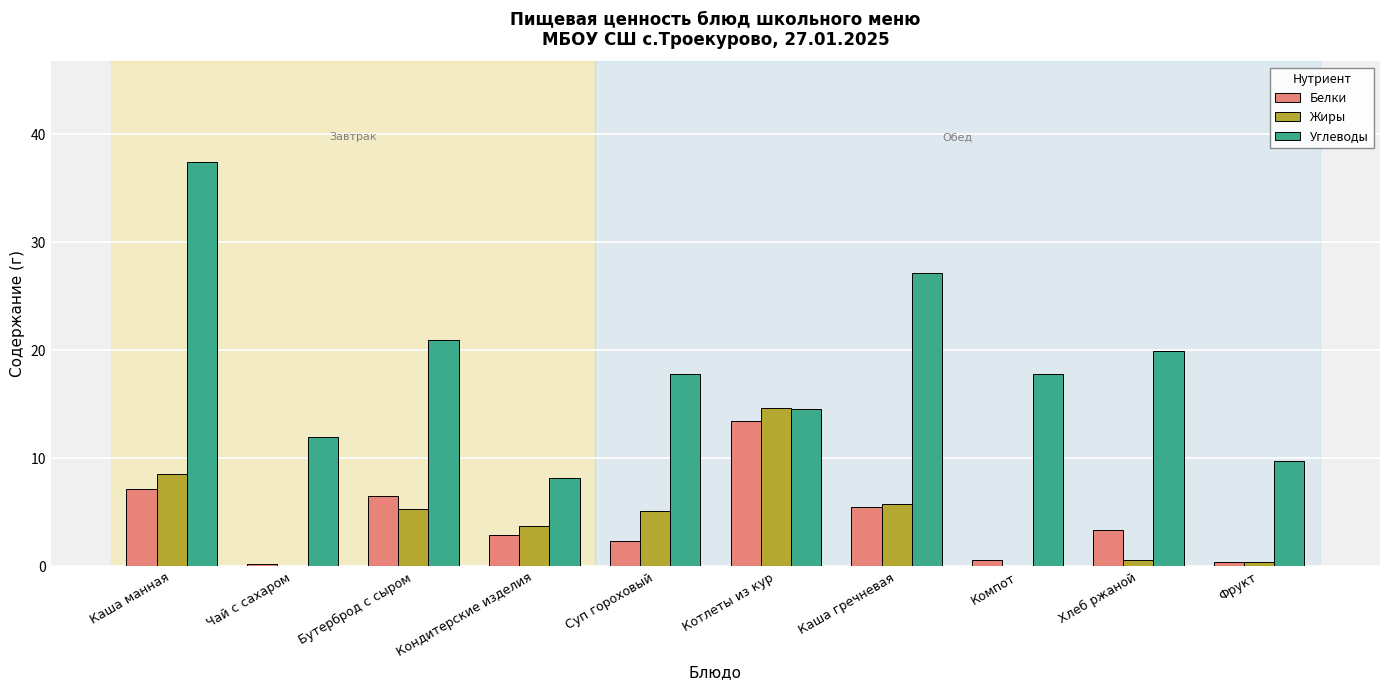

Between Кондитерские изделия and Хлеб ржаной, which series saw the biggest shift?

Углеводы